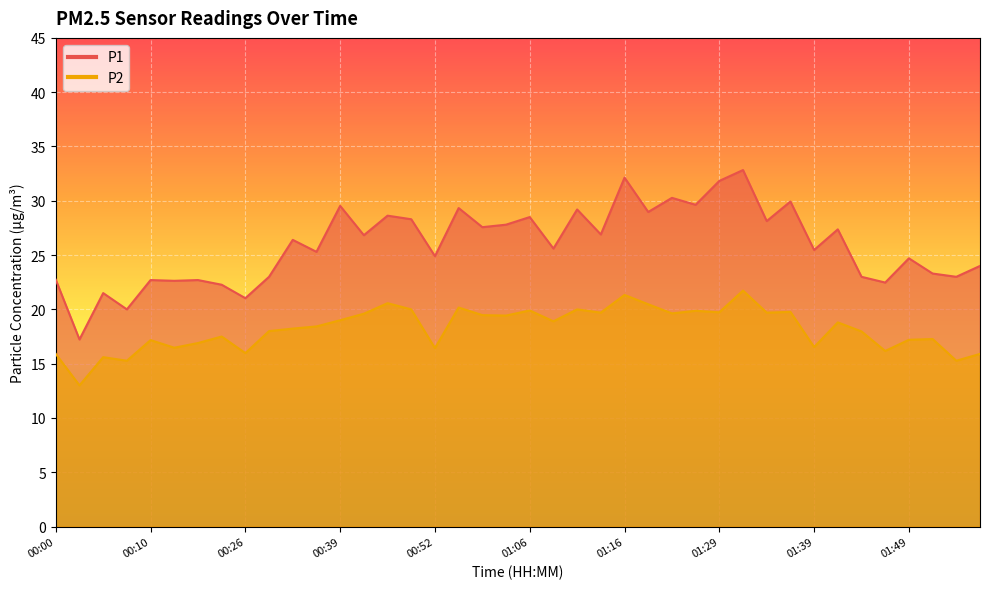

Where is the first local maximum for P1?

00:05